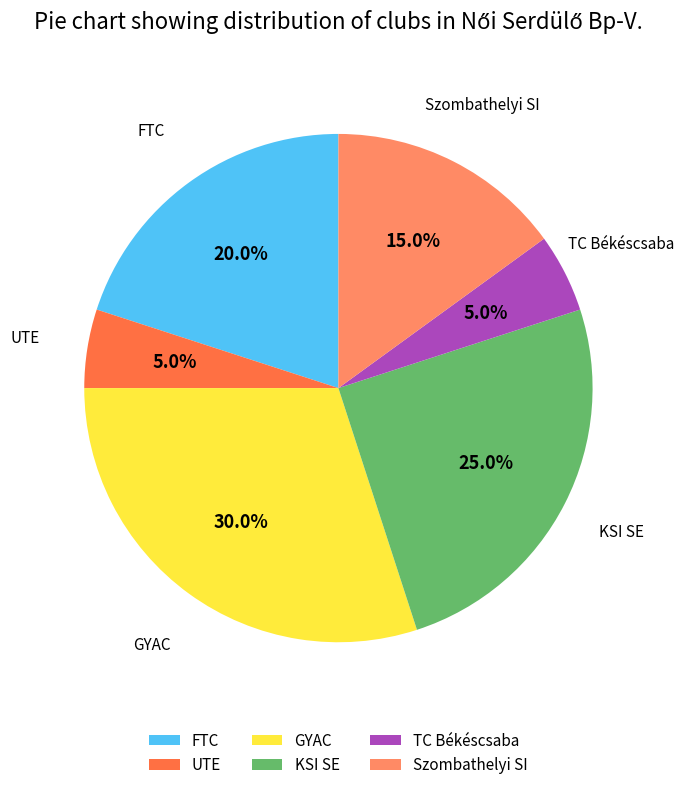

Is there any slice that represents more than half of the pie?

No